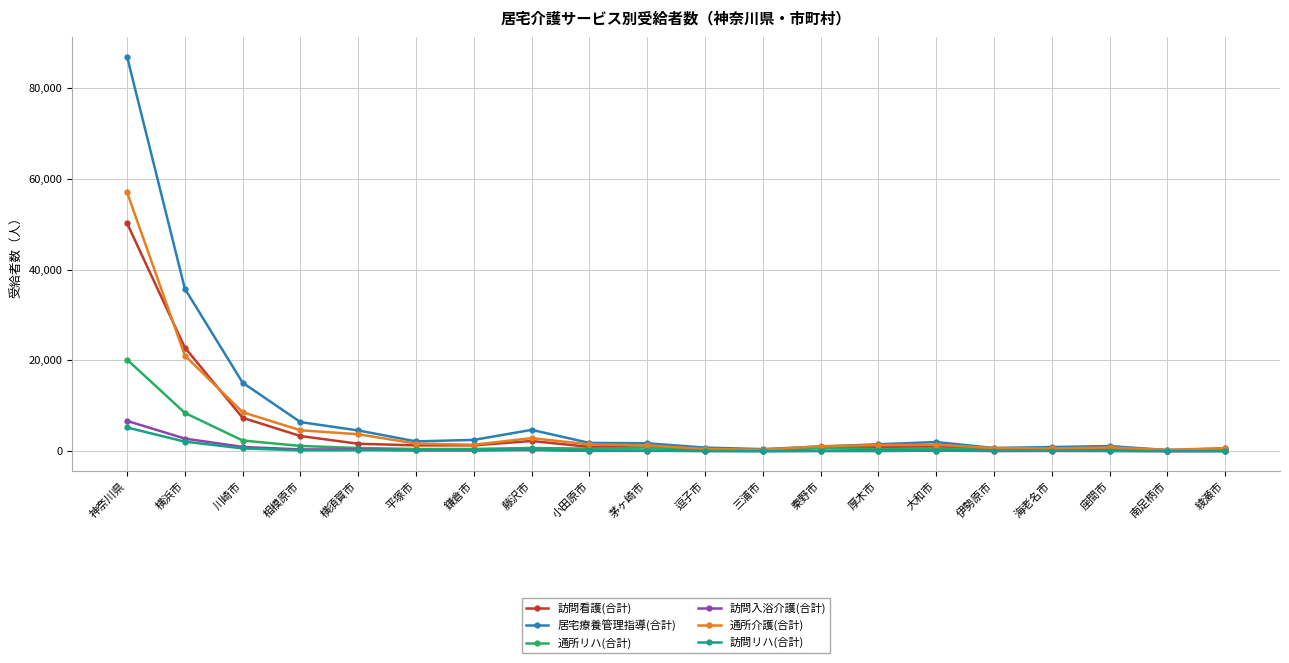

What is the maximum value for 通所介護(合計)?

56981